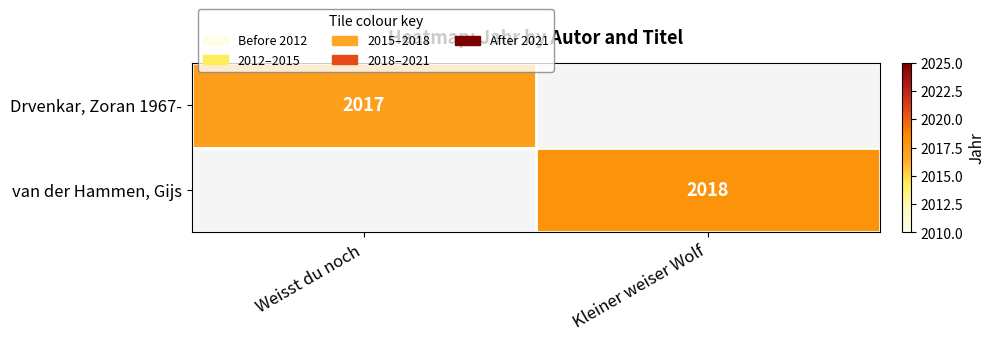

Is the value of Drvenkar, Zoran 1967- at Weisst du noch greater than the value of van der Hammen, Gijs at Kleiner weiser Wolf?

No